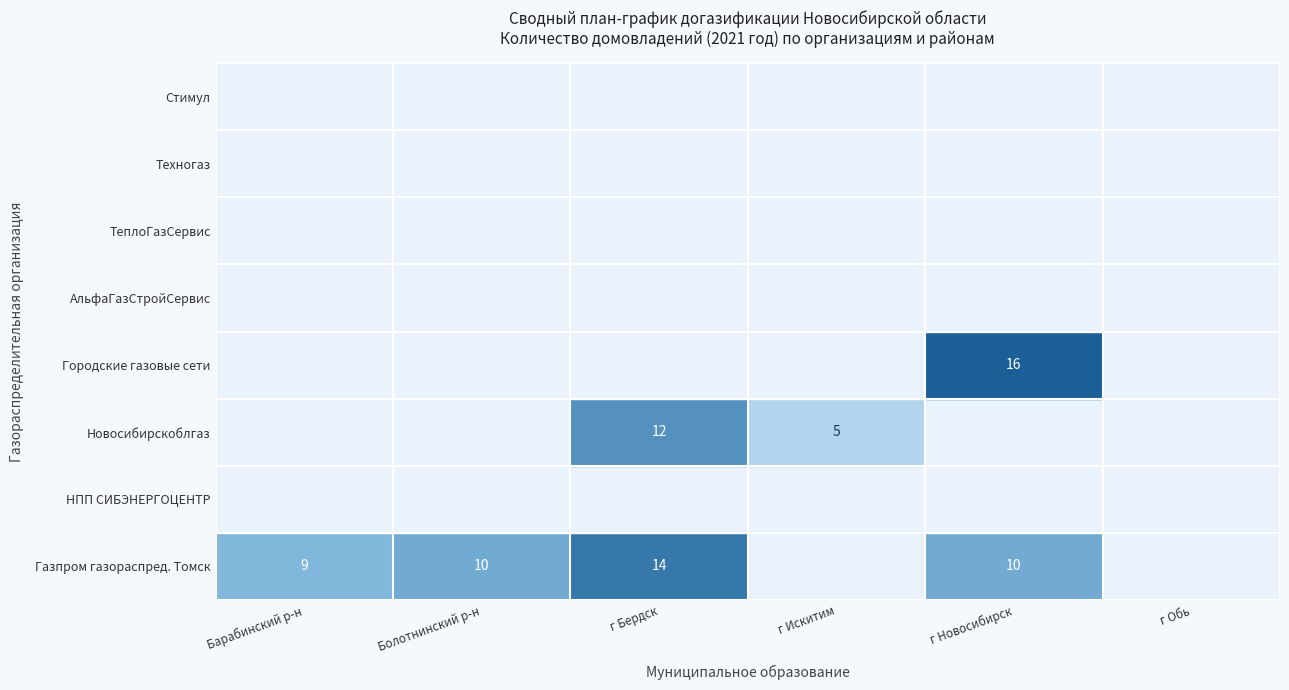

What is the difference between the maximum and second lowest values in the Барабинский р-н series?

9